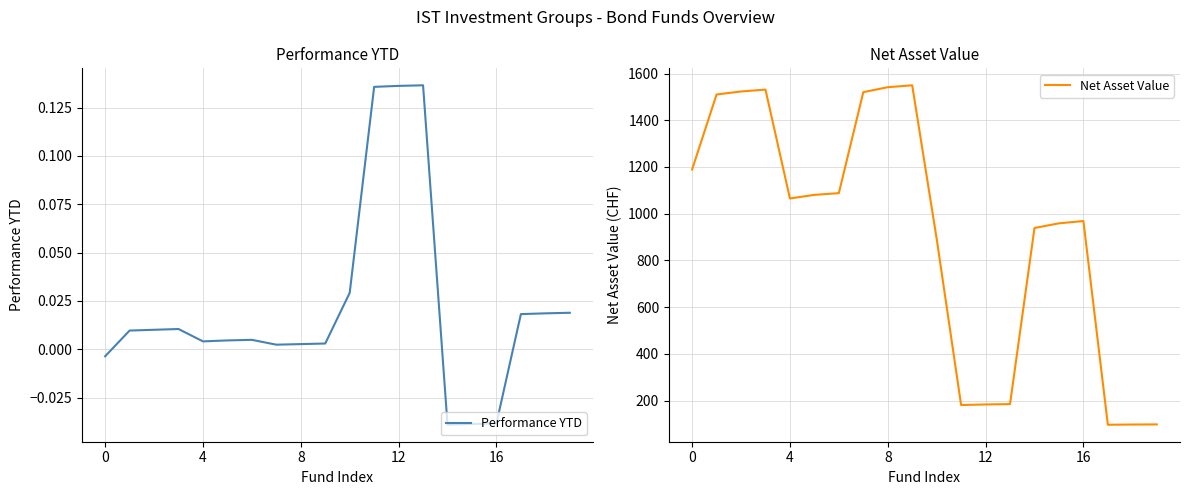

Does the chart display data point markers on the line(s)?

No